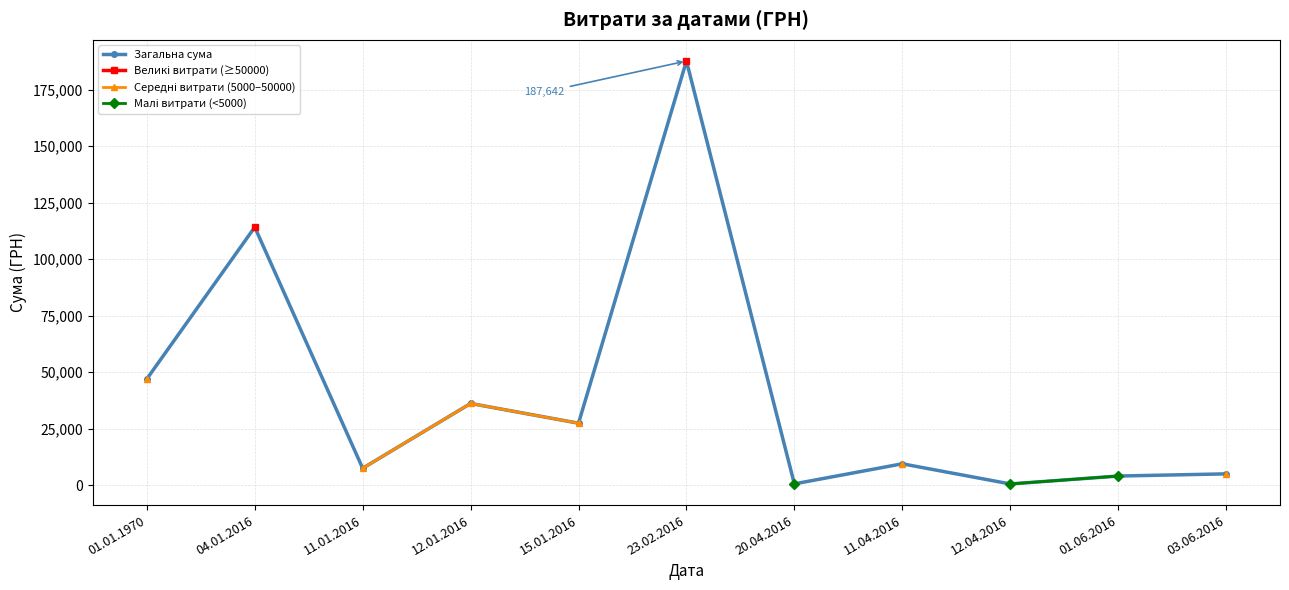

How many lines are shown in the chart?

4